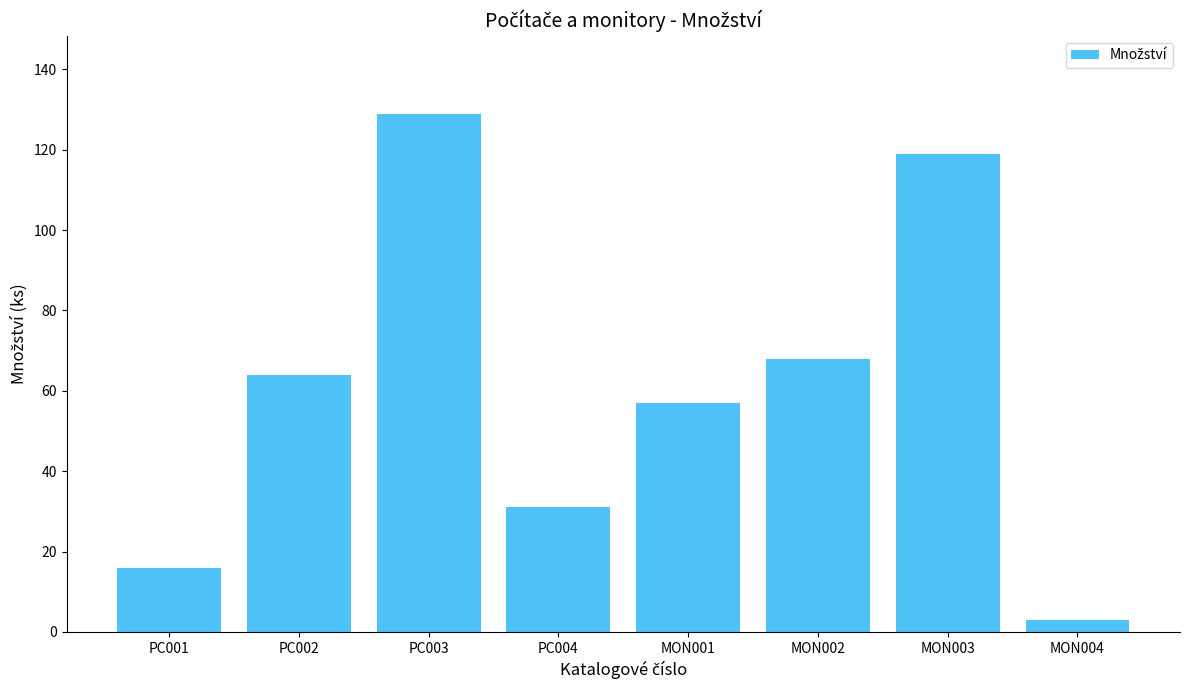

Which category has the lowest value across all series?

MON004